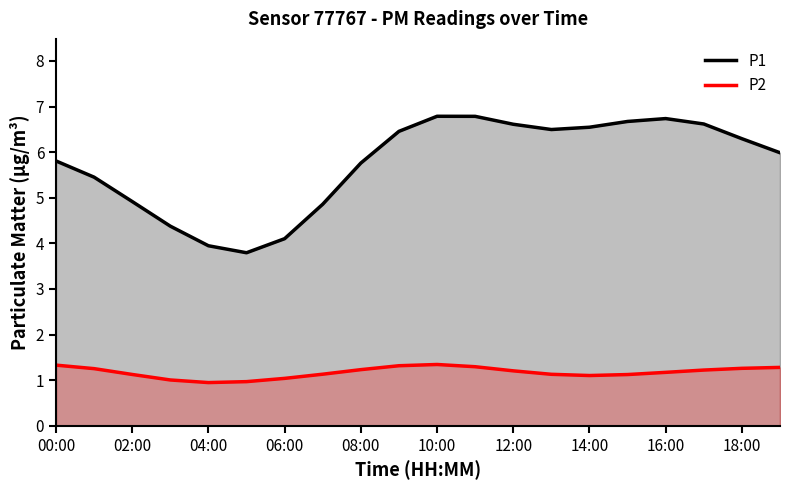

List the series in order of their peak value, highest first.

P1, P2